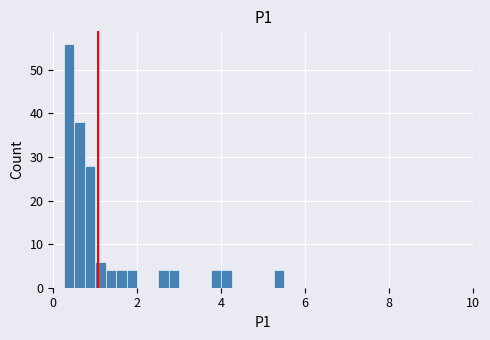

Read against the x-axis, roughly where is the centre of the tallest bar?

0.4